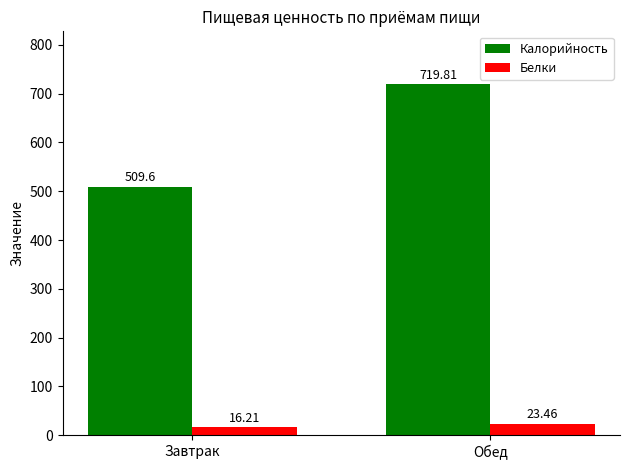

True or false: Калорийность has a value of 257.1 at Завтрак.

False